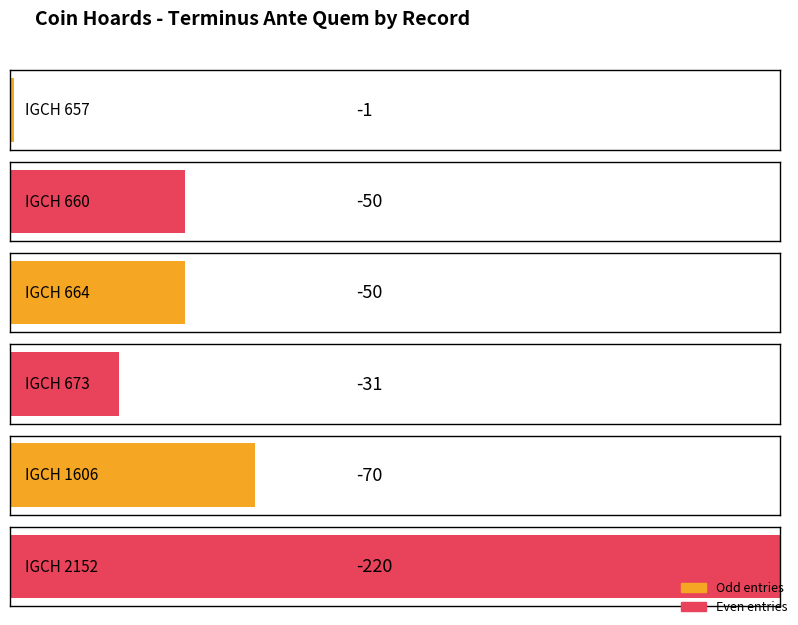

Reading left to right, extract all data points from this chart.

IGCH 657=-1	IGCH 660=-50	IGCH 664=-50	IGCH 673=-31	IGCH 1606=-70	IGCH 2152=-220